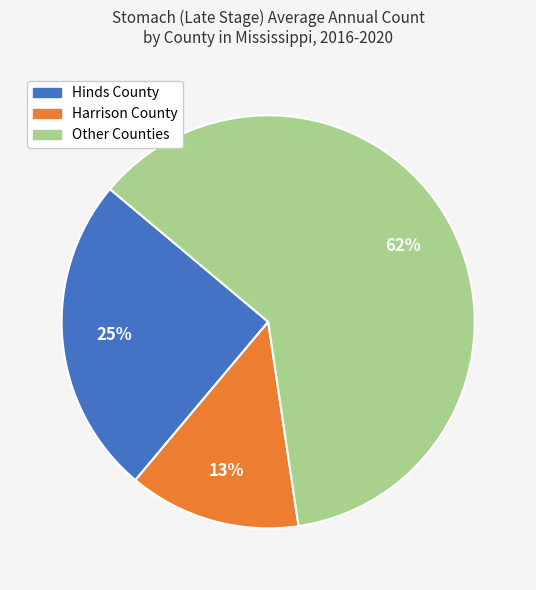

Is Other Counties the majority of the pie?

Yes